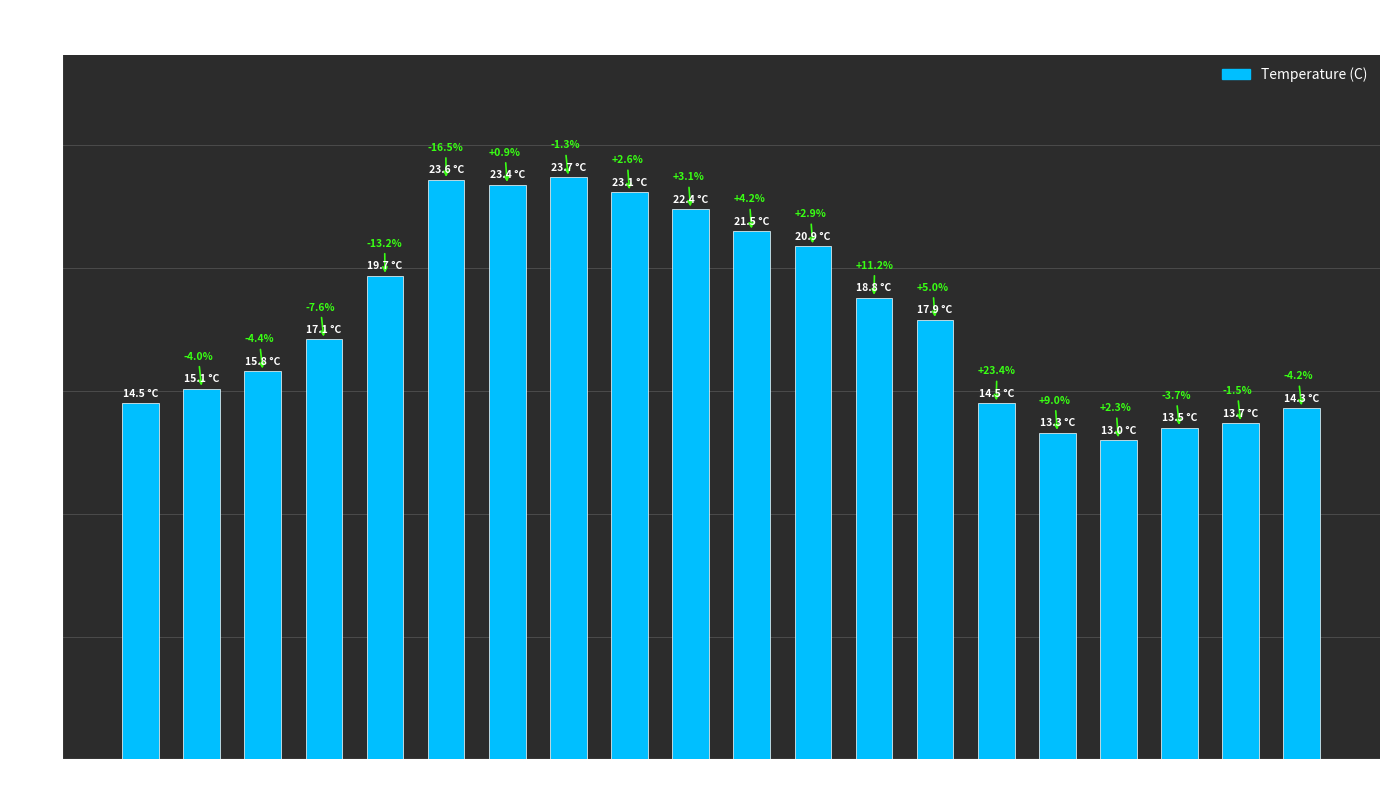

Are the bars horizontal?

No